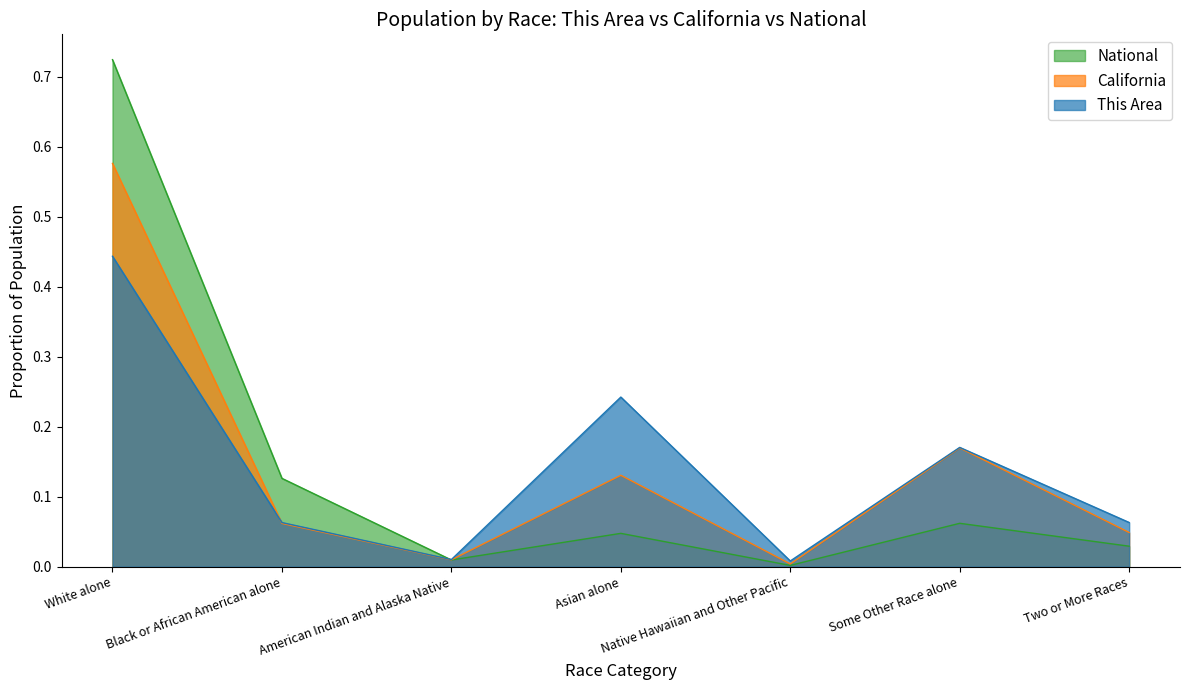

Between which two adjacent categories do California and National first intersect?

Black or African American alone and American Indian and Alaska Native